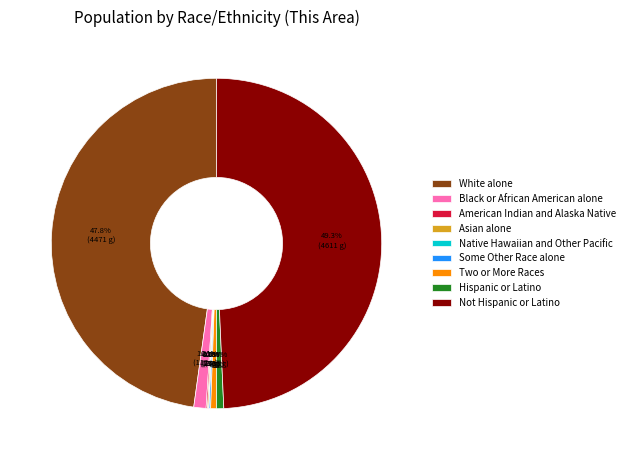

What is the largest slice in the pie chart?

Not Hispanic or Latino